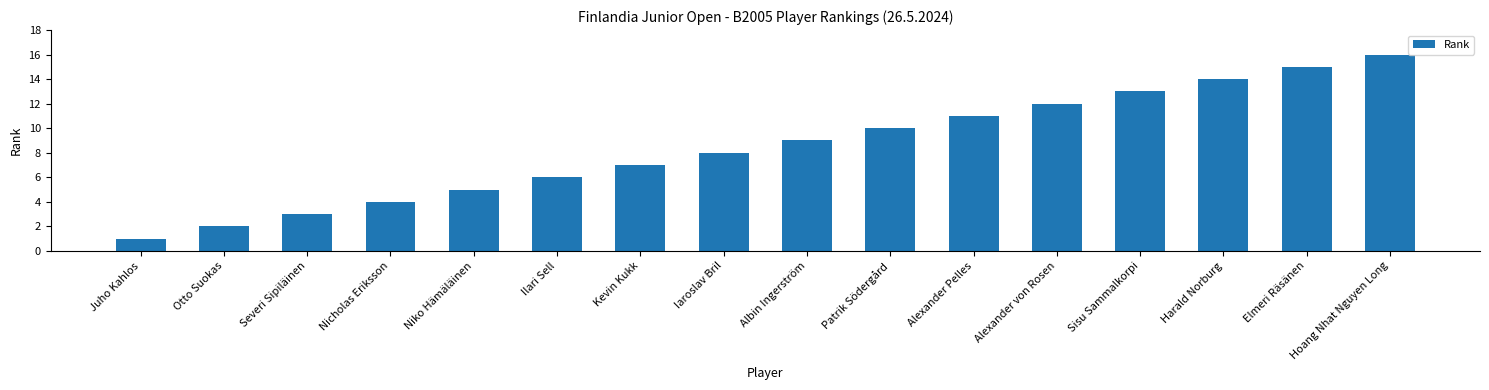

What is the maximum value shown in the chart?

16